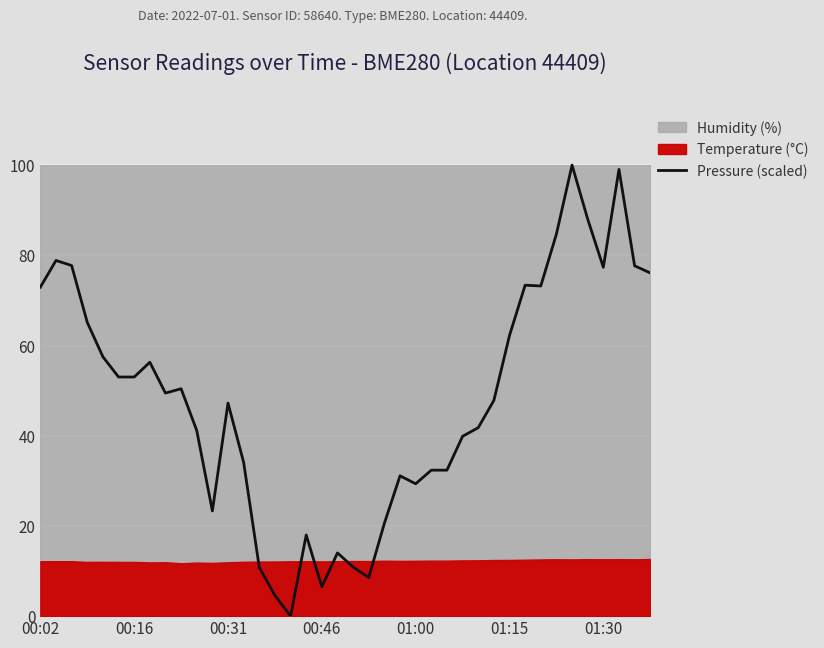

Approximately how many times larger is the value at 20 compared to 35?

0.1